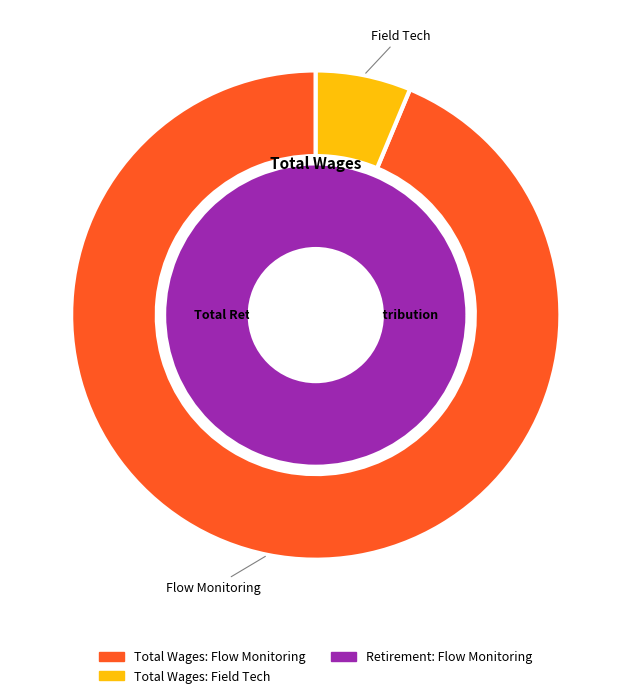

To the nearest percent, what is the combined percentage of Flow Monitoring and Field Tech?

100%